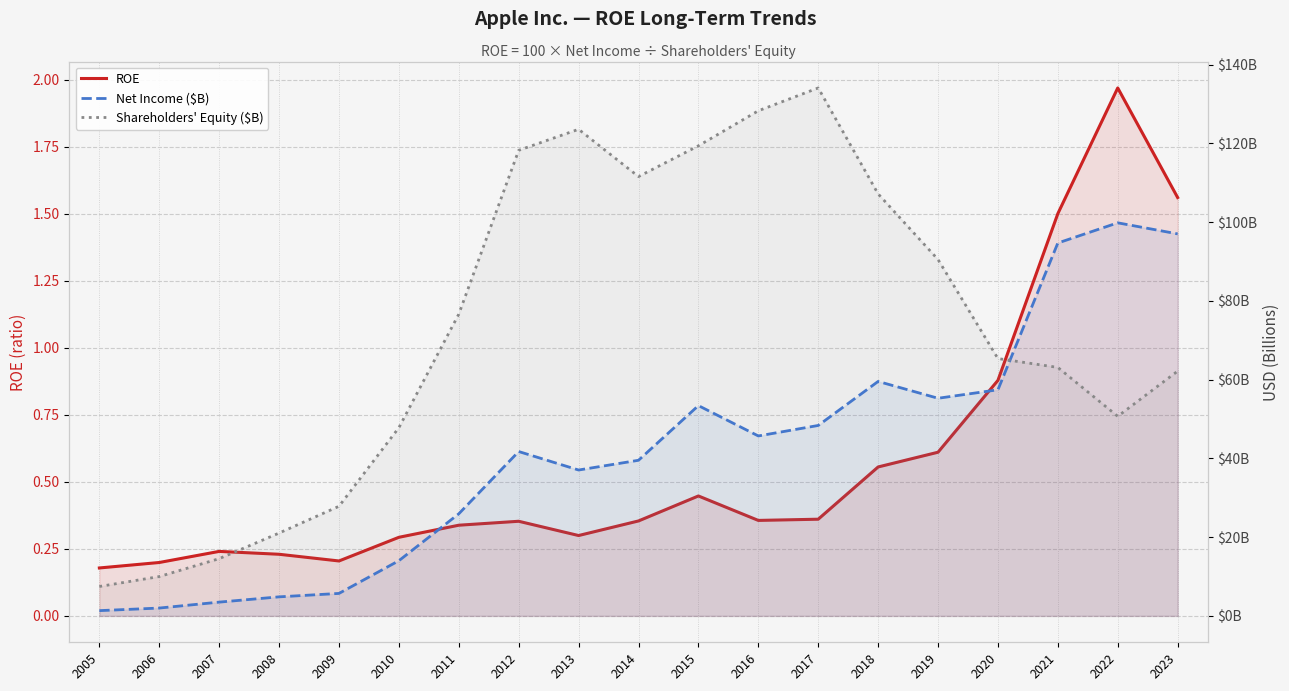

What is the difference between the Shareholders' Equity ($B) values at 2019 and 2010?

42.7